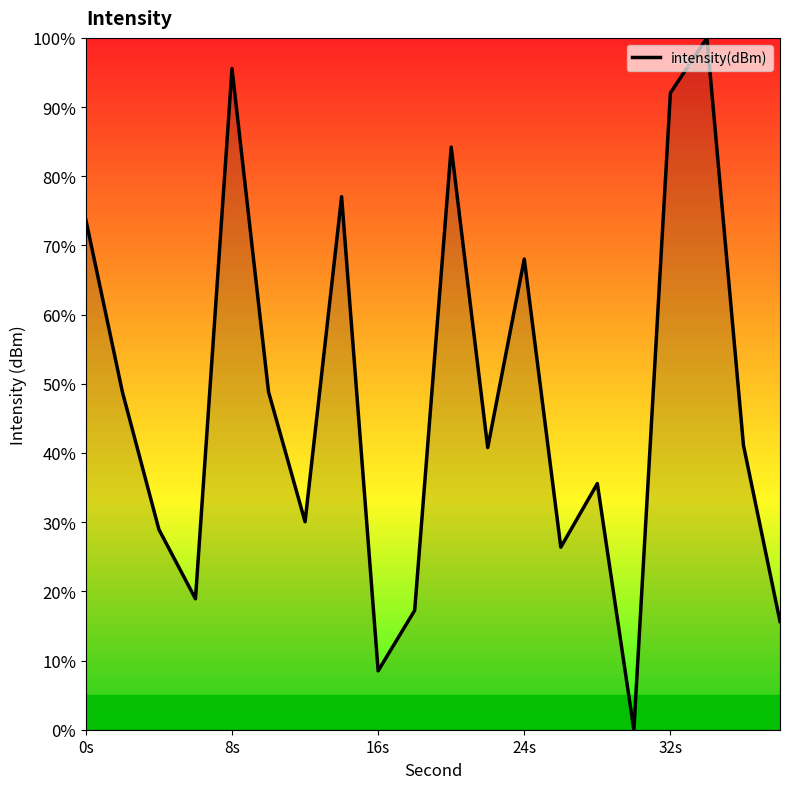

How many values are above zero?

19